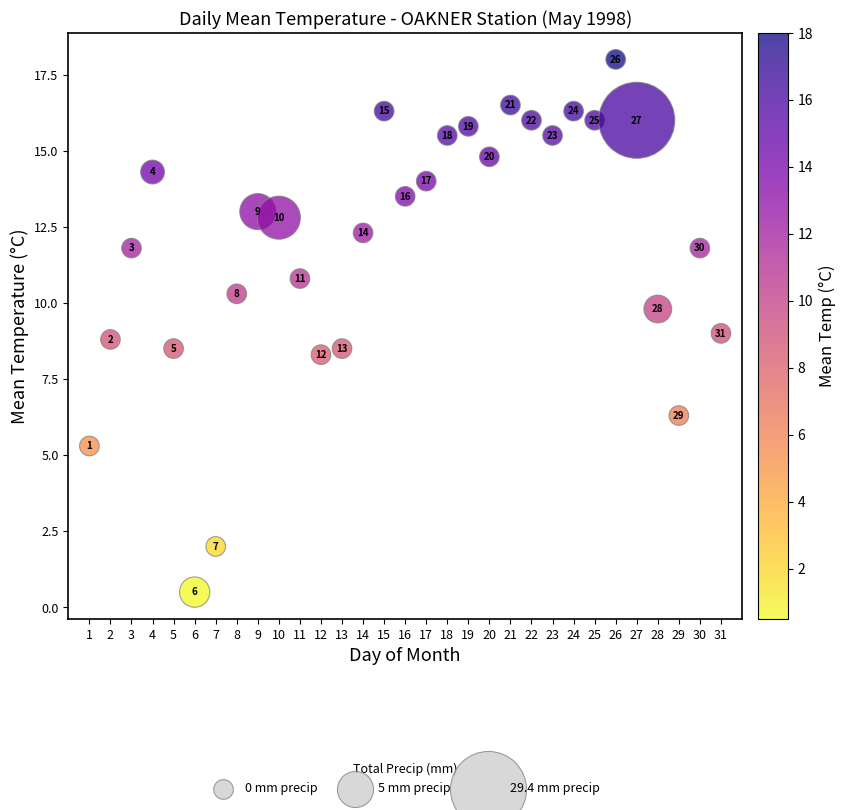

What Y value in the scatter plot is closest to 9?

9.0